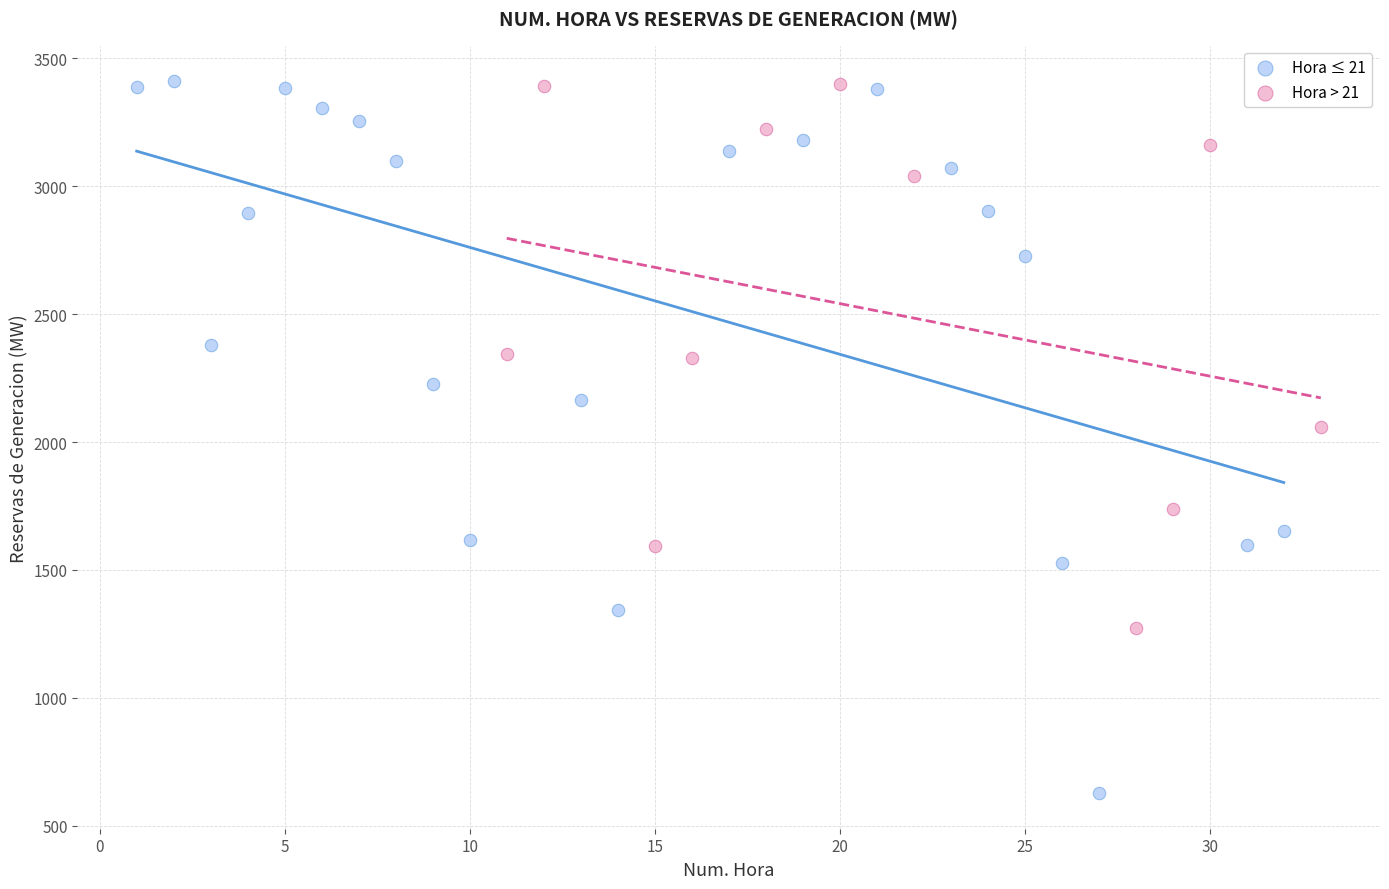

Which series has the largest Y range (max minus min)?

Hora ≤ 21